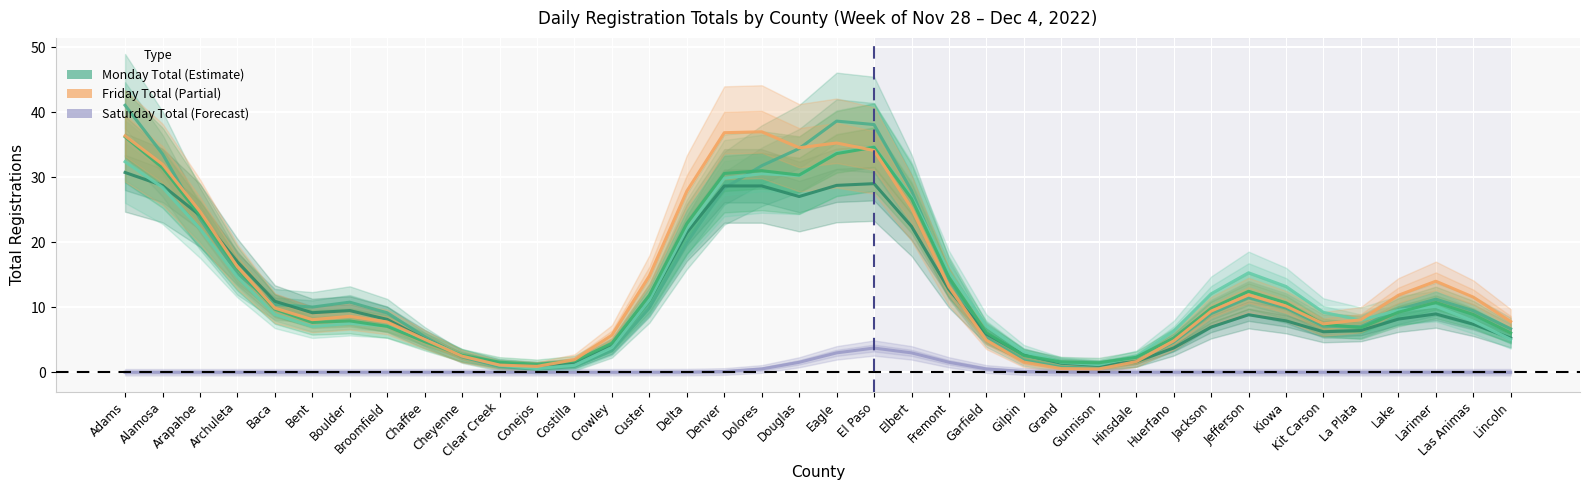

At how many categories does at least one series exceed 13?

16